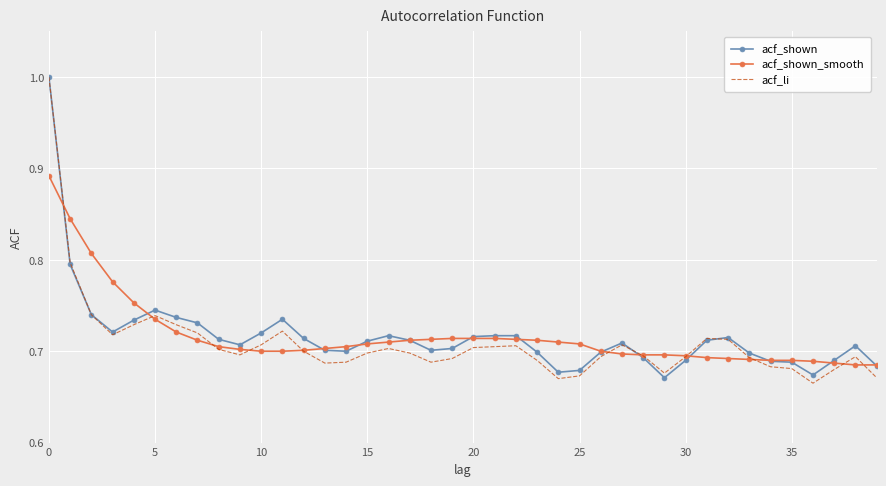

What is the highest value of the acf_shown series?

1.0